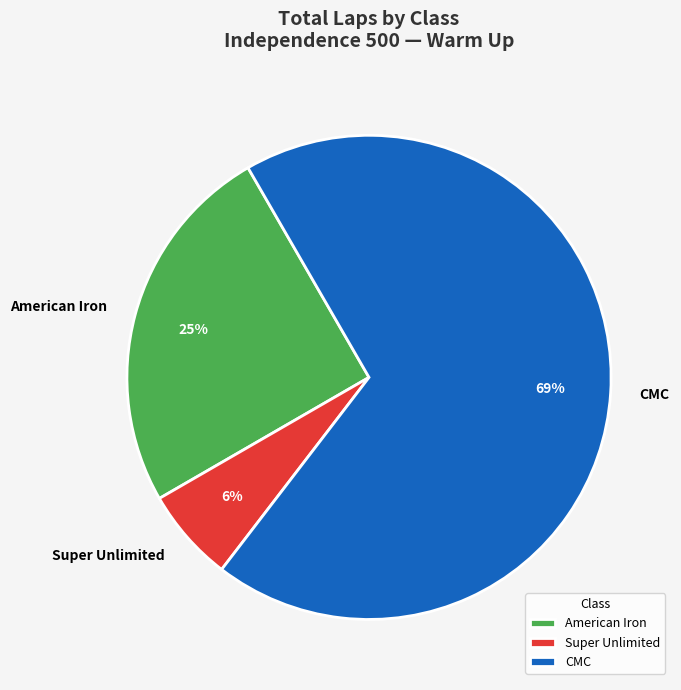

Is the sum of CMC and Super Unlimited greater than half?

Yes